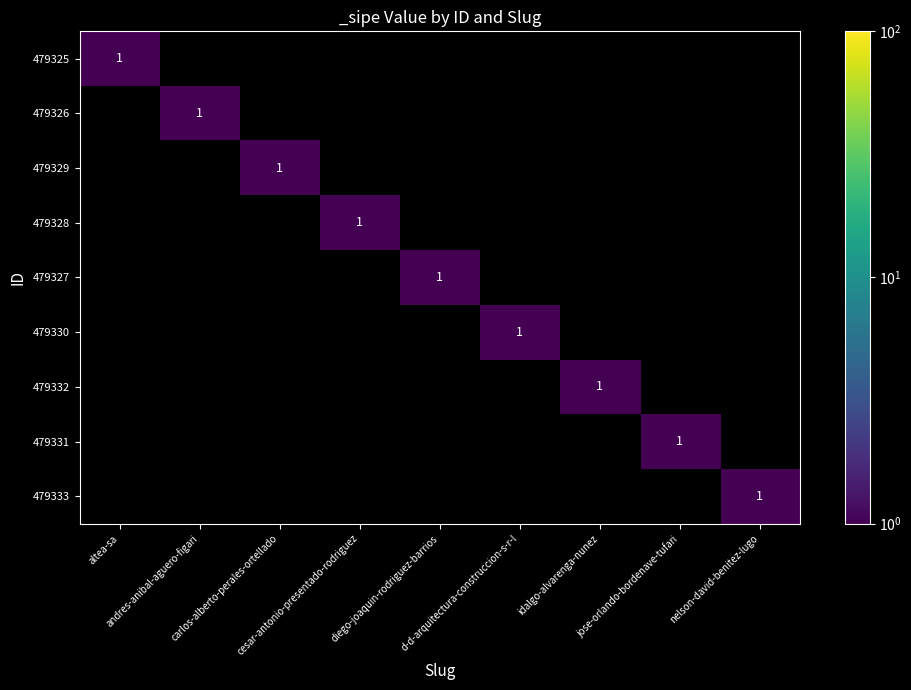

At how many categories does at least one series exceed 0?

9